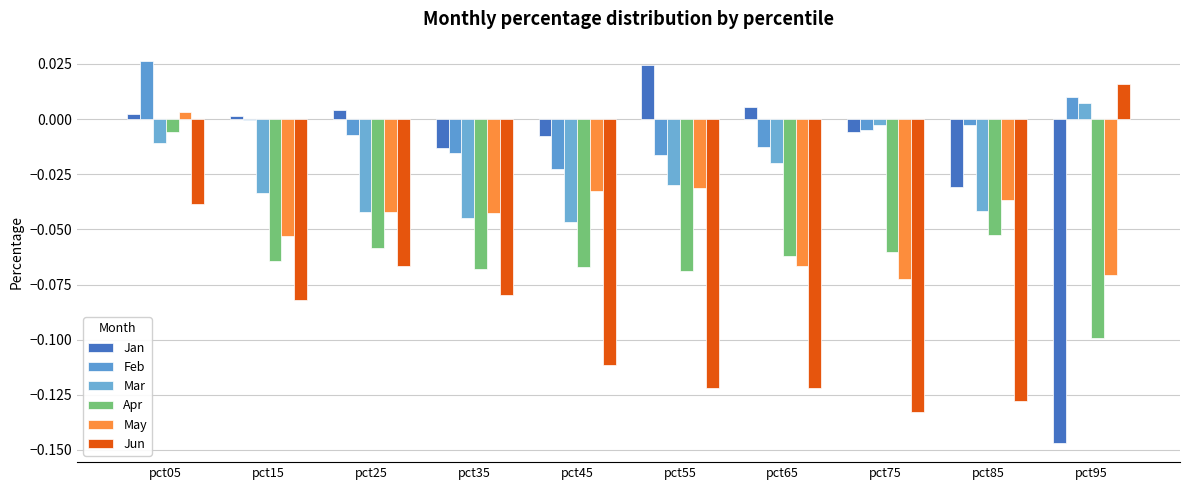

Are the bars grouped side by side (vs. stacked)?

Yes